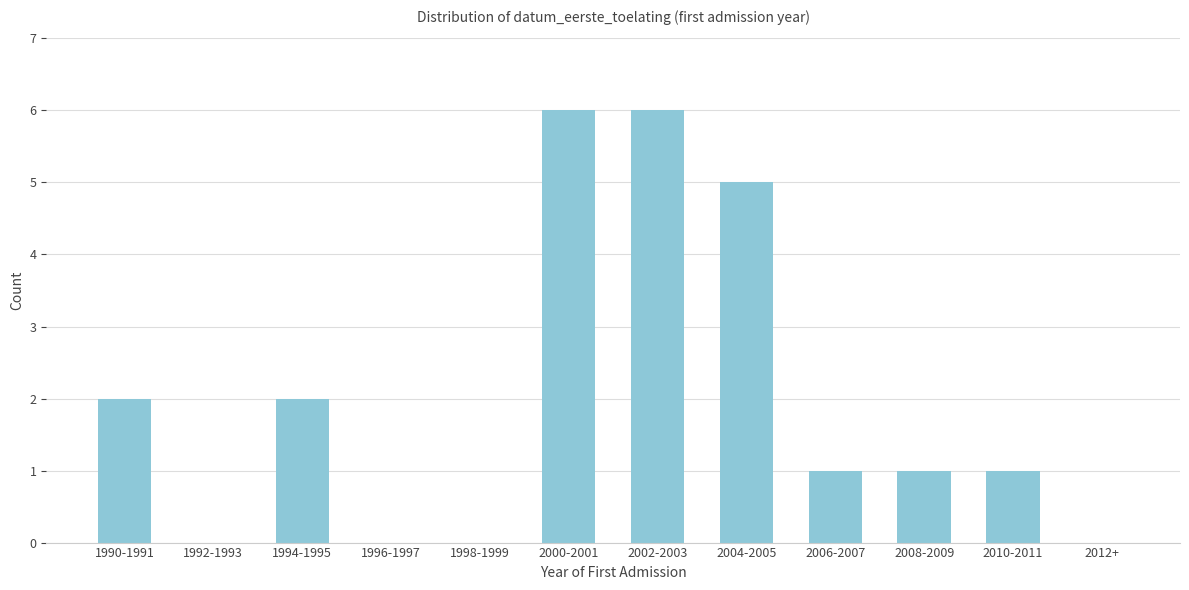

Reading right to left, what are all the values shown in this chart?

2012+=0	2010-2011=1	2008-2009=1	2006-2007=1	2004-2005=5	2002-2003=6	2000-2001=6	1998-1999=0	1996-1997=0	1994-1995=2	1992-1993=0	1990-1991=2